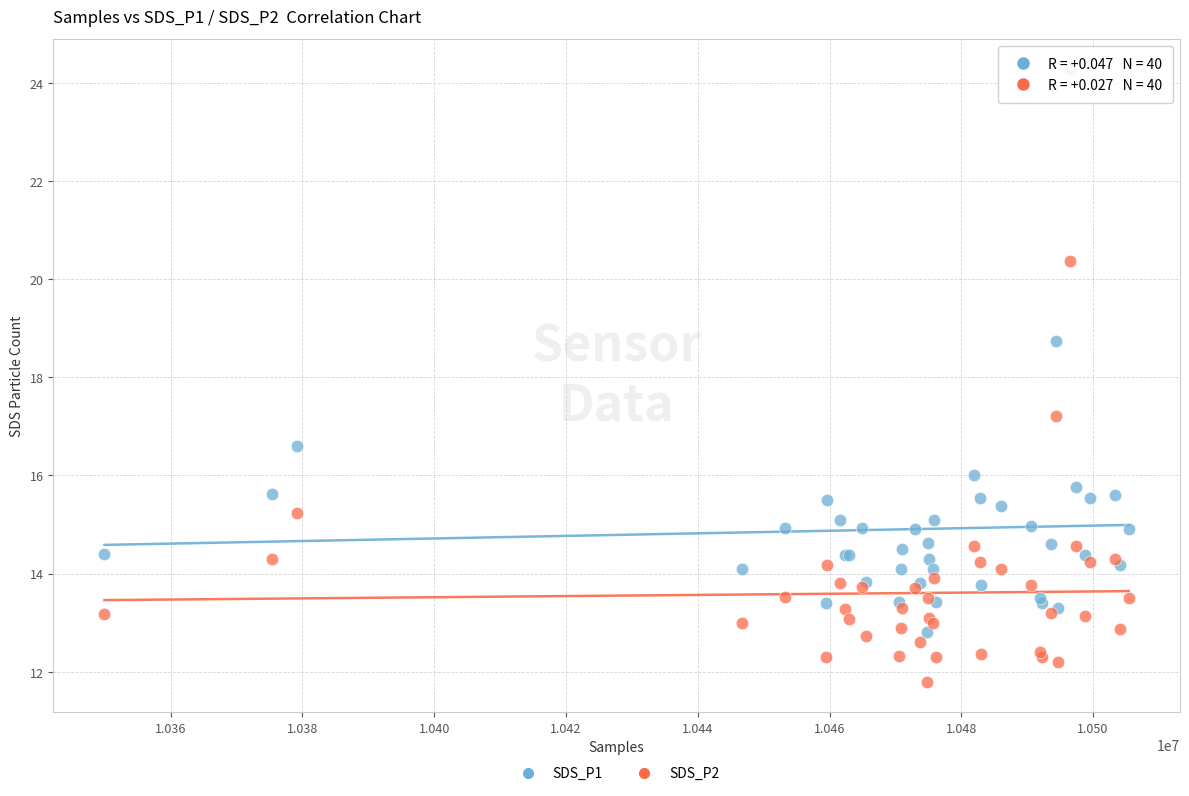

Which series reaches the maximum Y coordinate?

SDS_P1